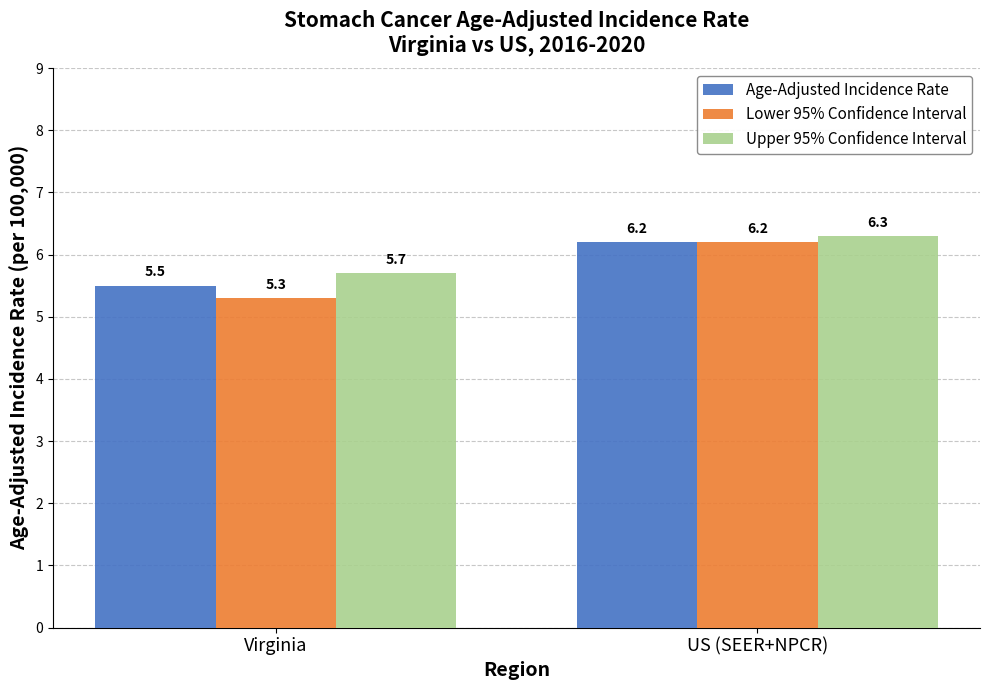

Where does the Age-Adjusted Incidence Rate series first go above 6?

US (SEER+NPCR)